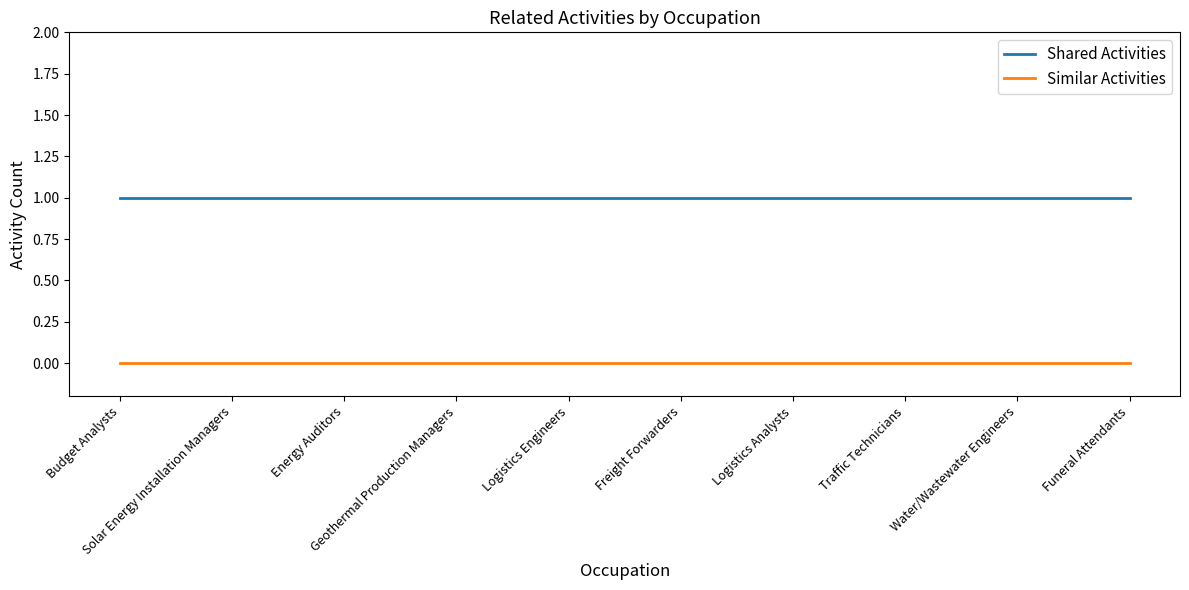

List the series in order of their peak value, lowest first.

Similar Activities, Shared Activities